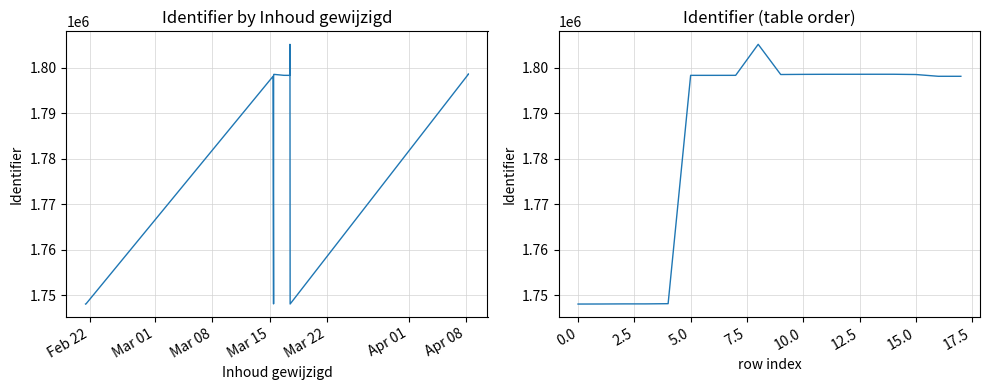

Count the number of values greater than 1798339.

8